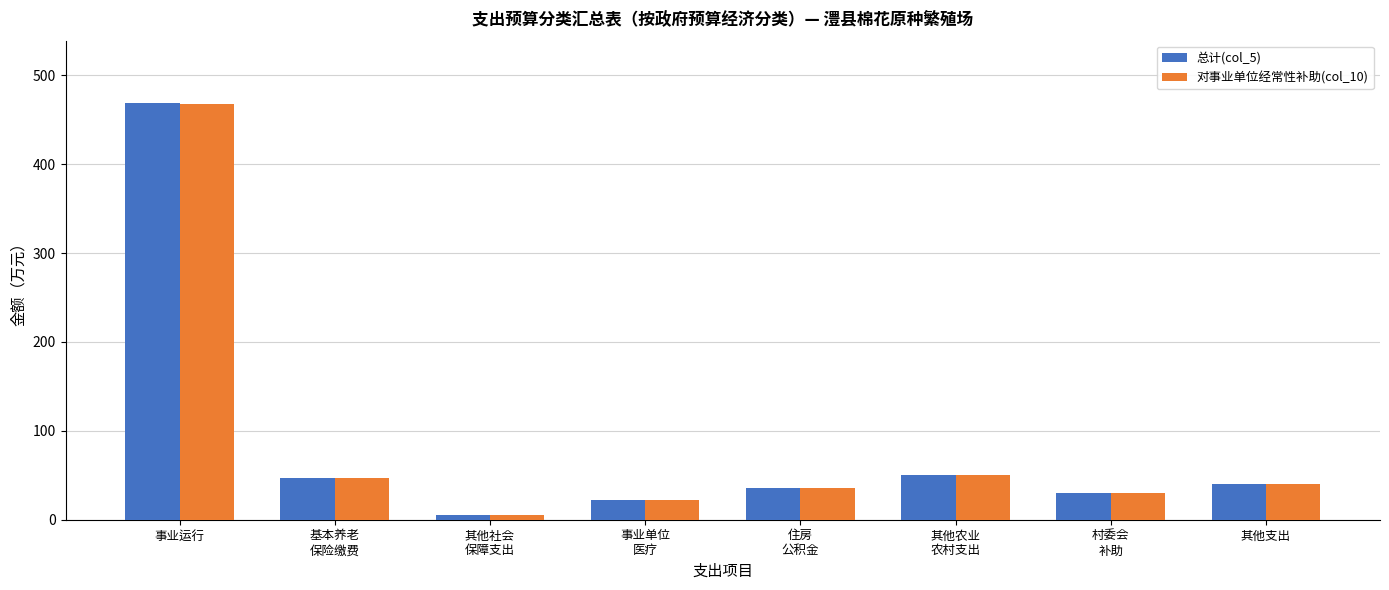

How many categories are shown in the chart?

8